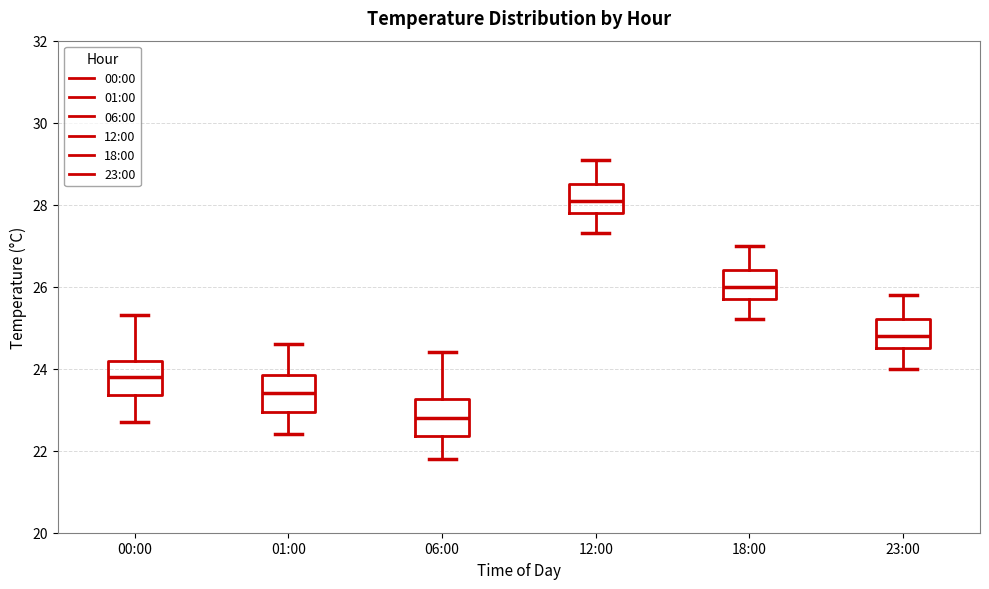

Where does the median line of the box for 12:00 sit on the y-axis? The values are not printed on the chart, so give them approximately, as read against the axis.

28.2